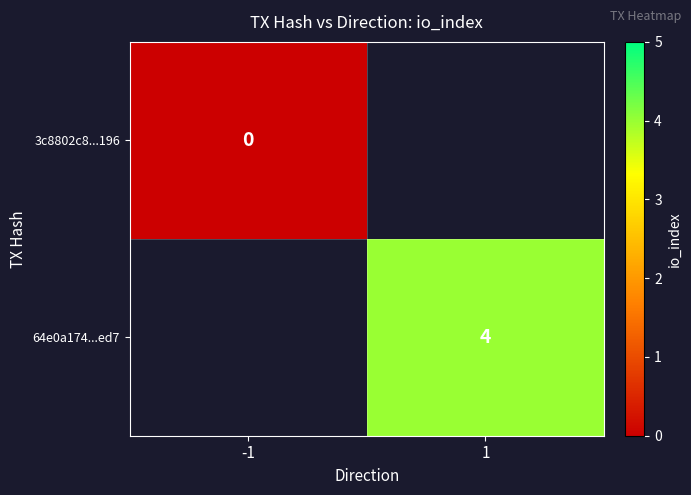

True or false: 64e0a174...ed7 has a value of 4 at 1.

True